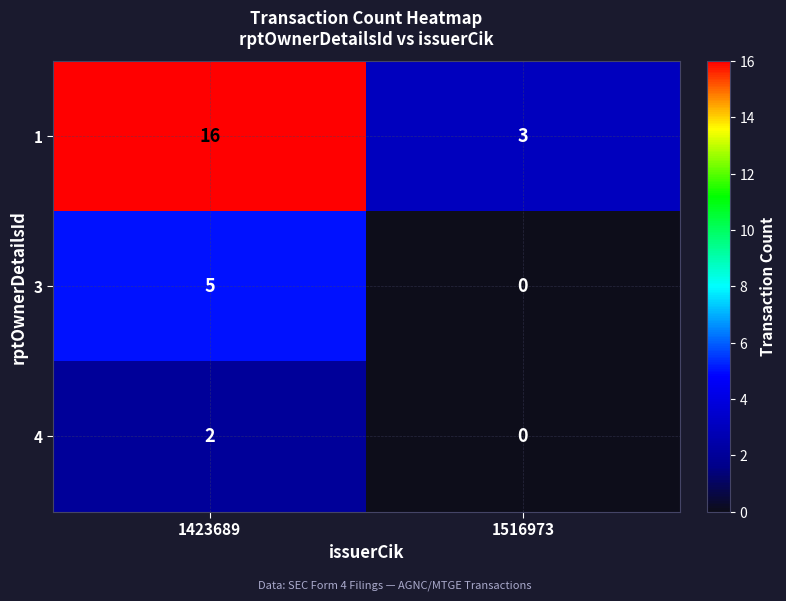

What is the maximum value shown in the chart?

16